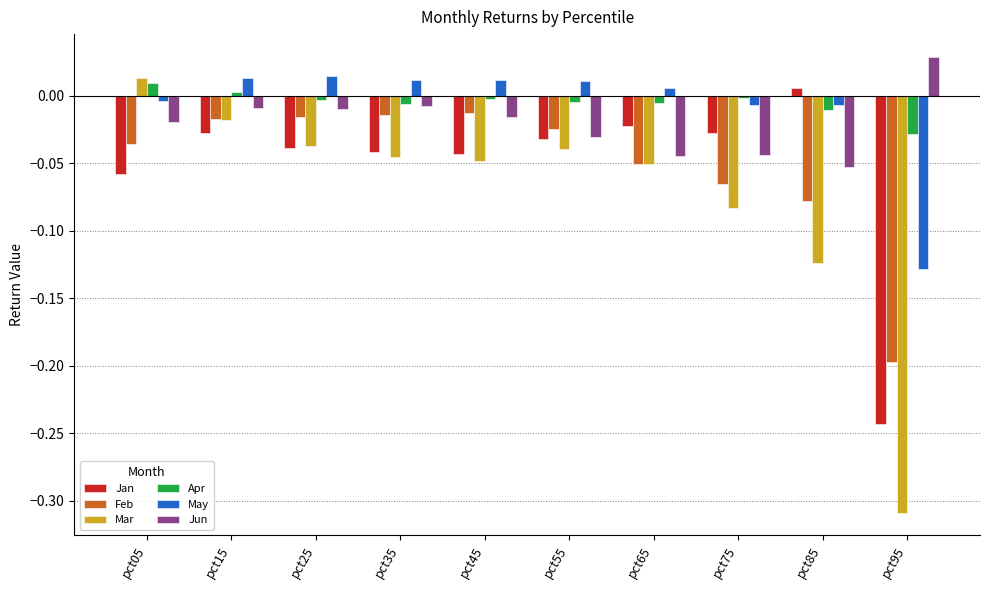

The value of May at pct45 is 0.0. True or false?

True